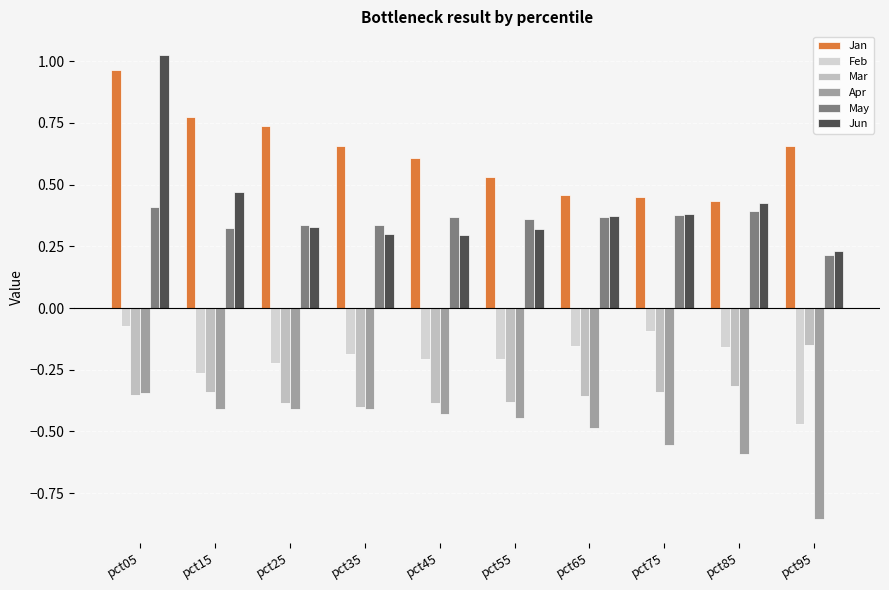

Is it true that May equals 0.4 at pct75?

True